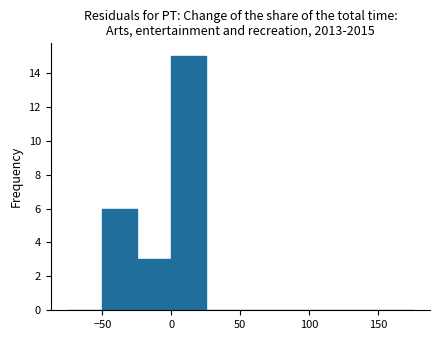

Reading left to right, list every bar in this chart as the range it spans on the x-axis followed by its height. The values are not printed on the chart, so give them approximately, as read against the axis.

-75 to -50: 0
-50 to -25: 6
-25 to 0: 3
0 to 25: 15
25 to 50: 0
50 to 75: 0
75 to 100: 0
100 to 125: 0
125 to 150: 0
150 to 175: 0